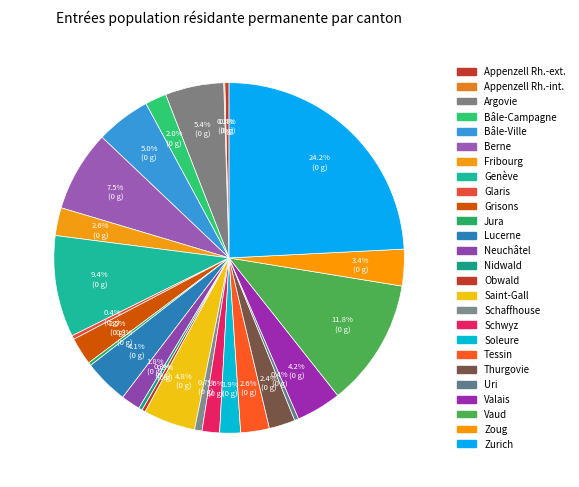

What is the change in value from Appenzell Rh.-int. to Glaris?

+178